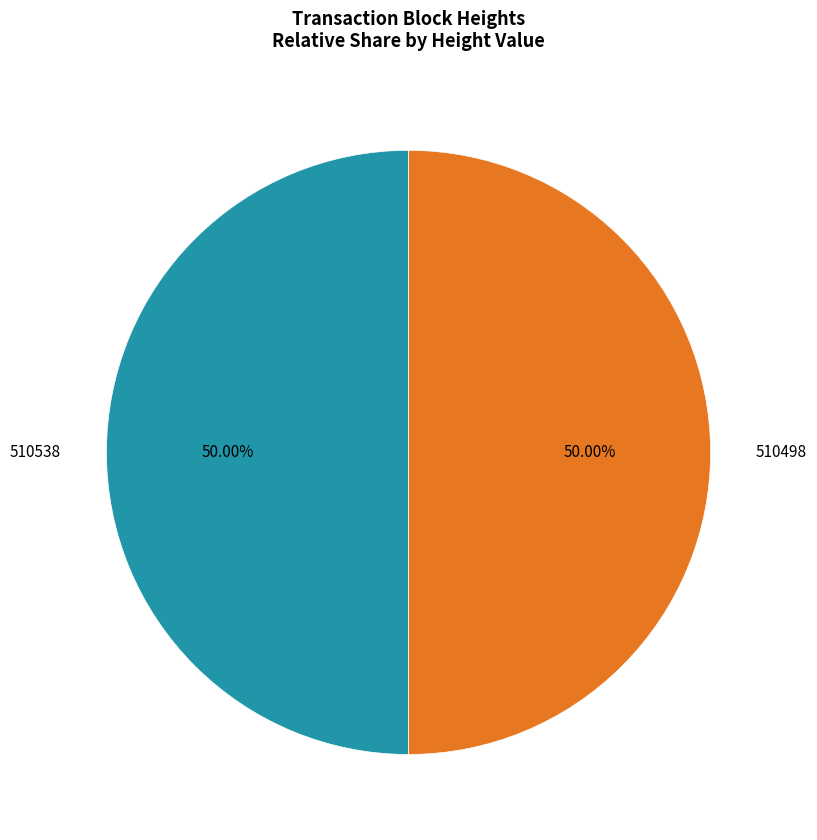

The 510498 slice represents 62% of the pie. True or false?

False